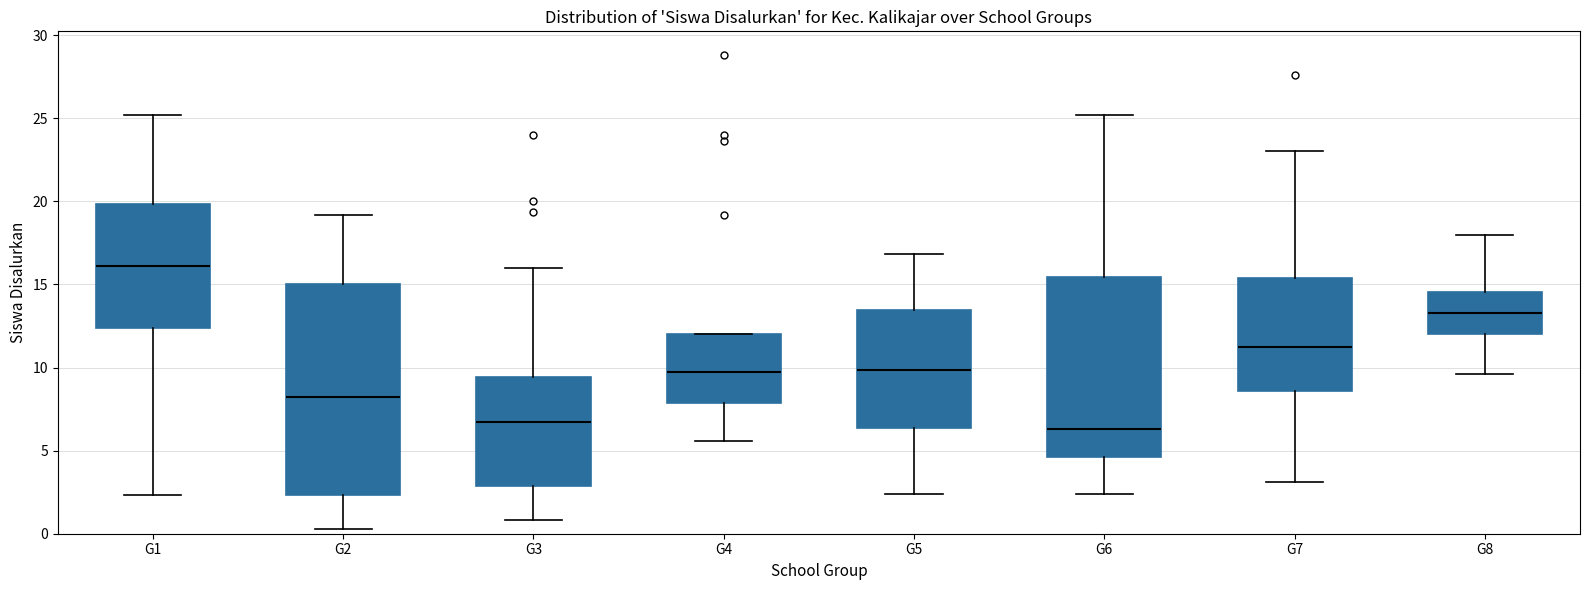

Which box is the tallest, from its lower edge to its upper edge?

G2